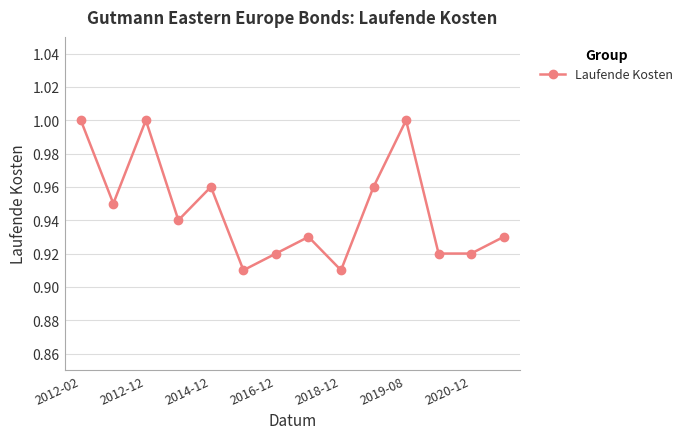

True or false: the data has more than 1 interior local peaks.

True